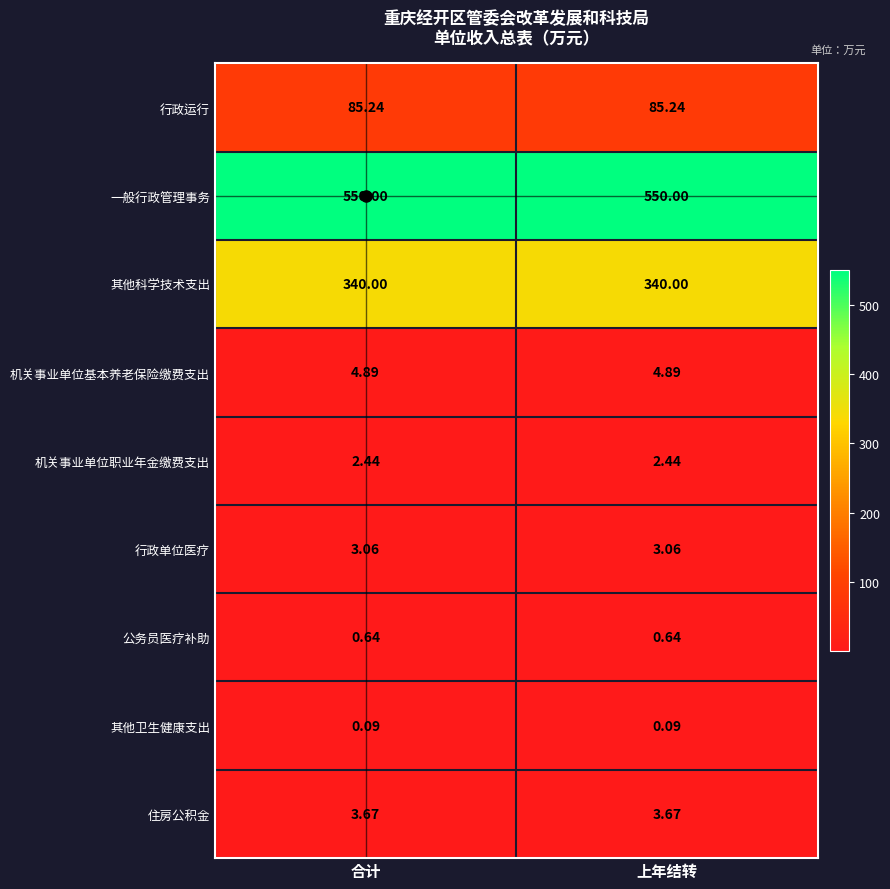

Rank the series at 上年结转 from highest to lowest value.

一般行政管理事务, 其他科学技术支出, 行政运行, 机关事业单位基本养老保险缴费支出, 住房公积金, 行政单位医疗, 机关事业单位职业年金缴费支出, 公务员医疗补助, 其他卫生健康支出